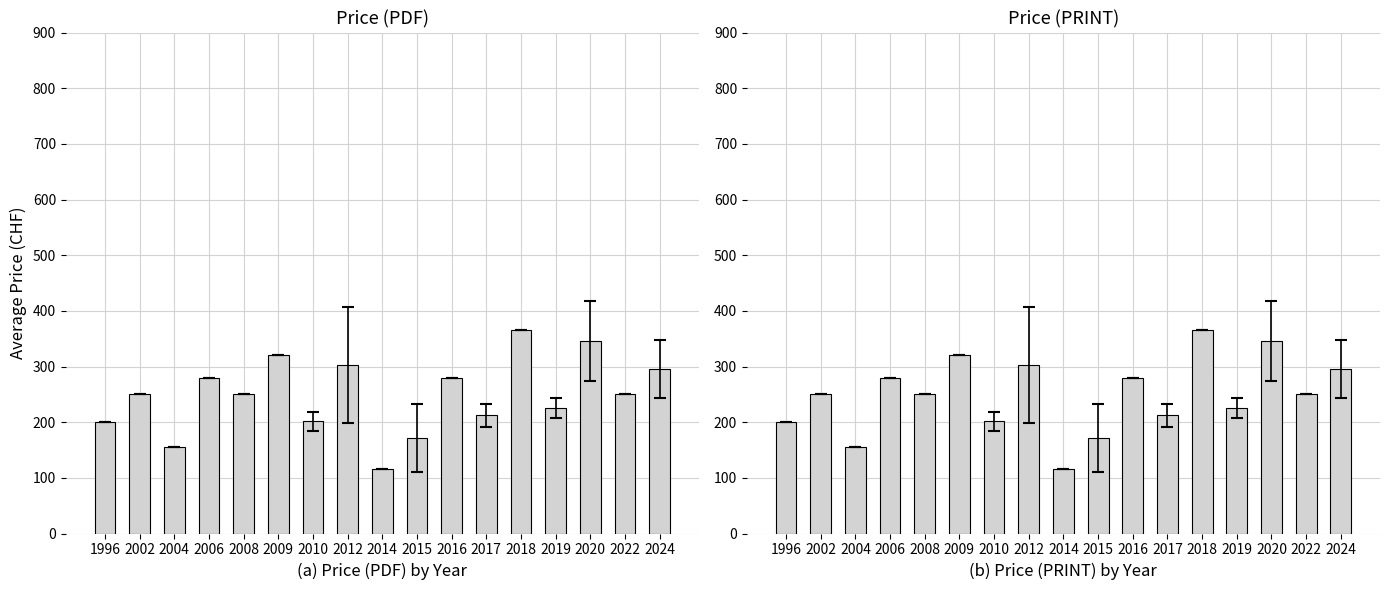

Which series changed the most between 2004 and 2006?

Price (PDF)